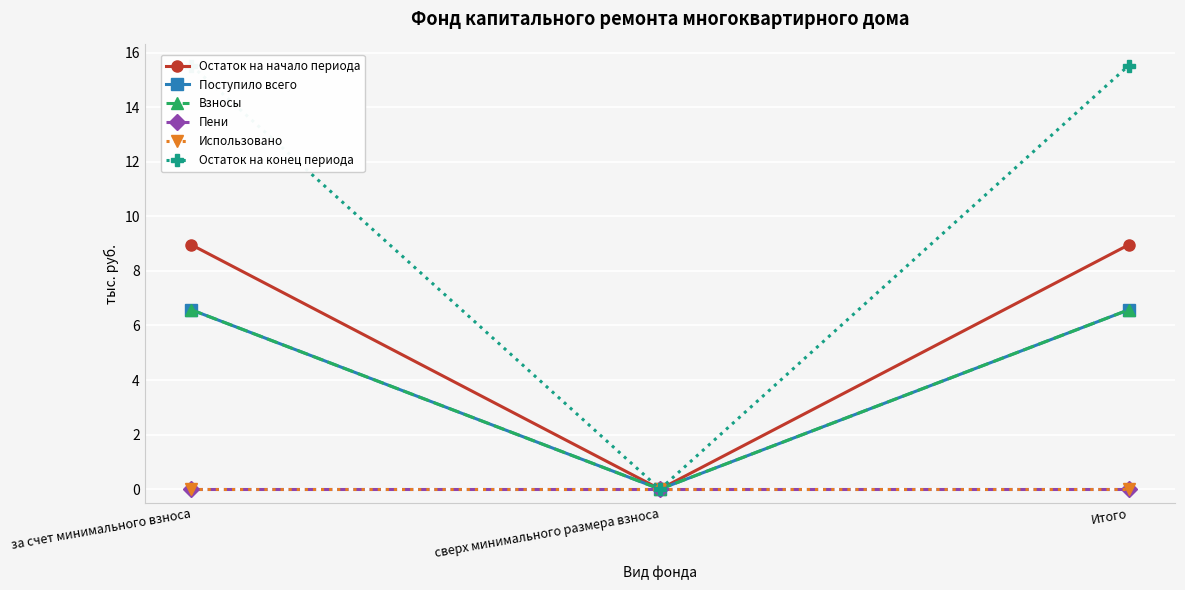

Reading right to left, extract all data points from this chart.

Остаток на начало периода: 9.0	0.0	9.0
Поступило всего: 6.6	0.0	6.6
Взносы: 6.6	0.0	6.6
Пени: 0.0	0.0	0.0
Использовано: 0.0	0.0	0.0
Остаток на конец периода: 15.5	0.0	15.5